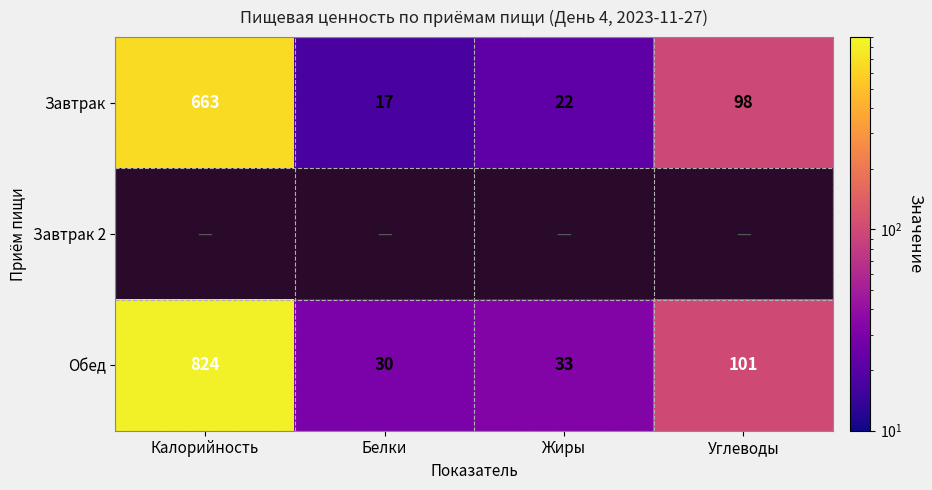

At how many categories does at least one series exceed 208?

1